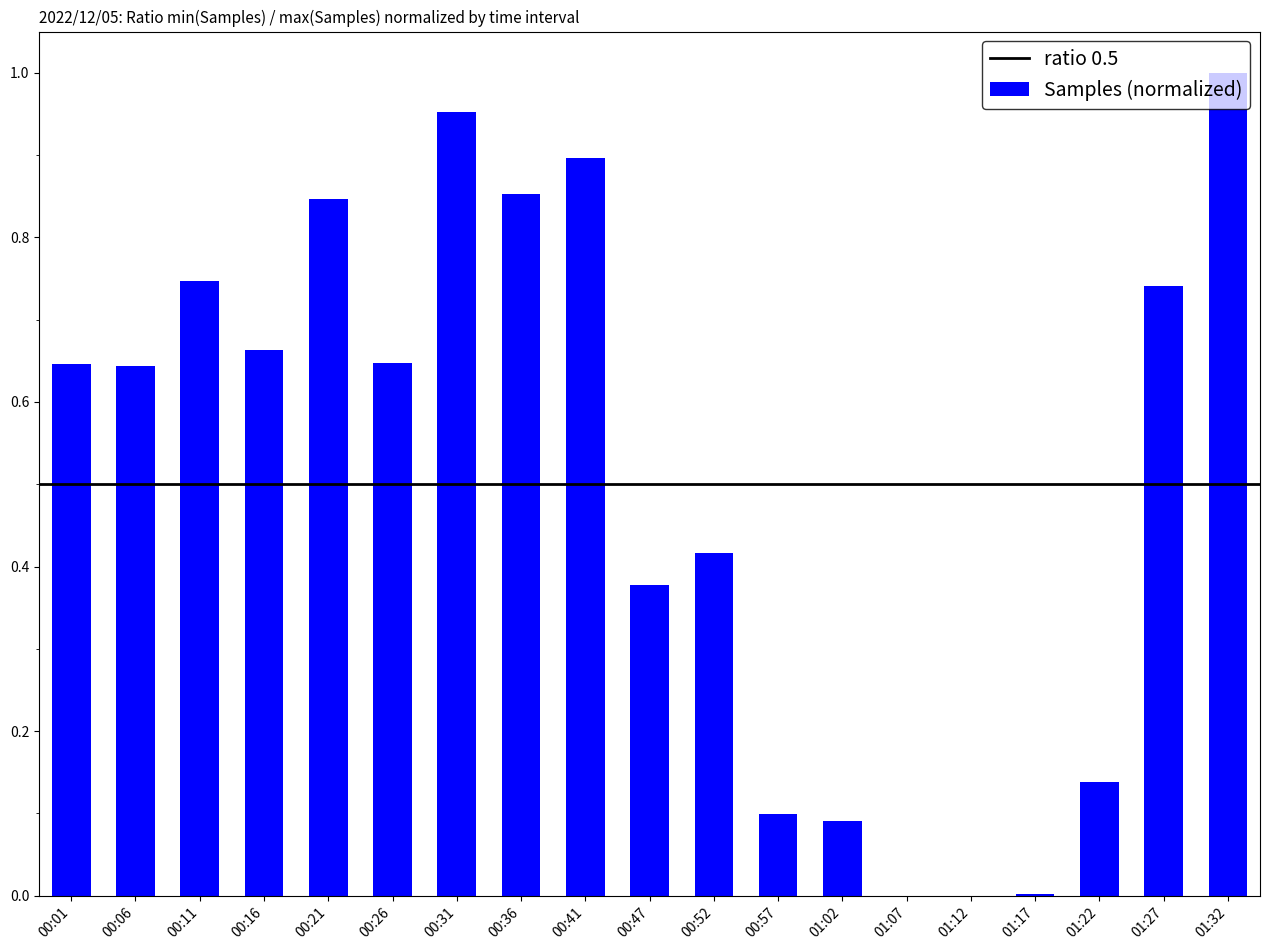

True or false: the data shows 0.5 at 00:21.

False